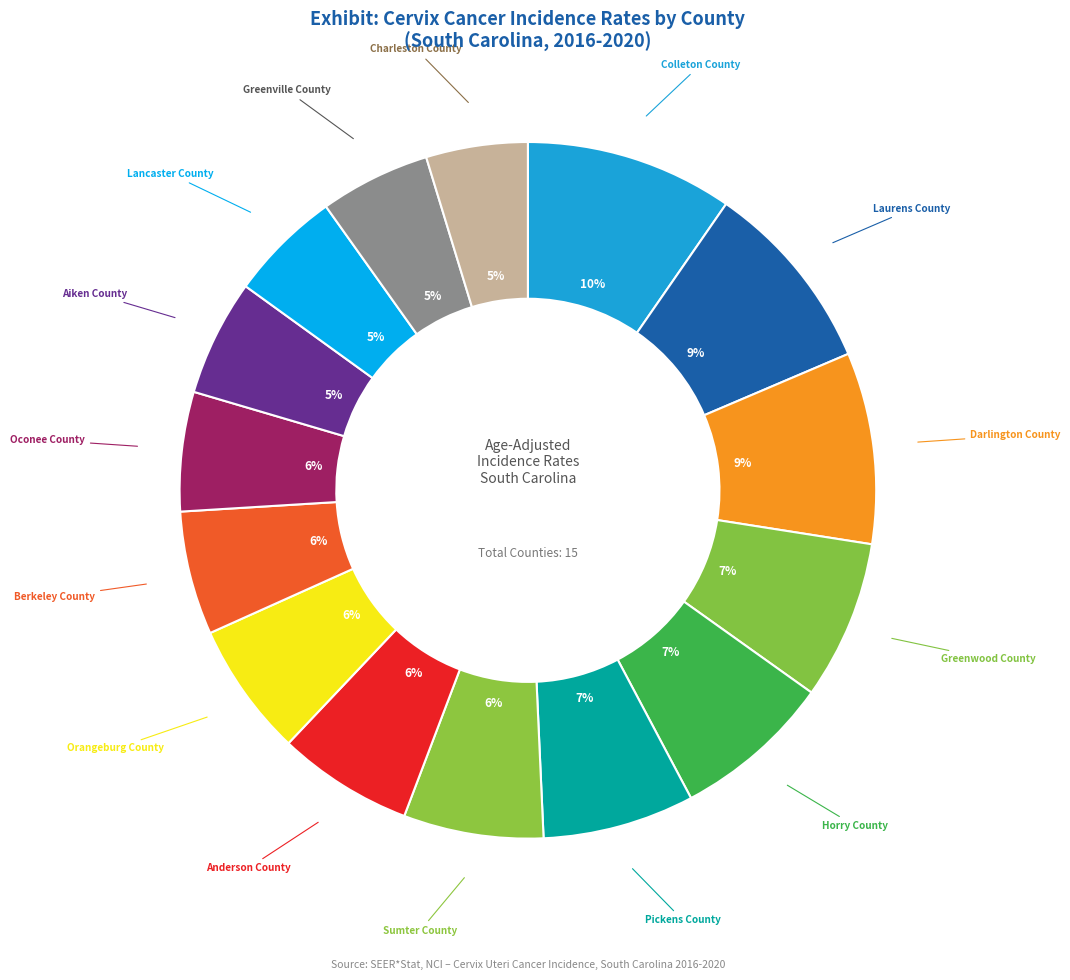

To the nearest percent, what is the combined percentage of Orangeburg County and Colleton County?

16%